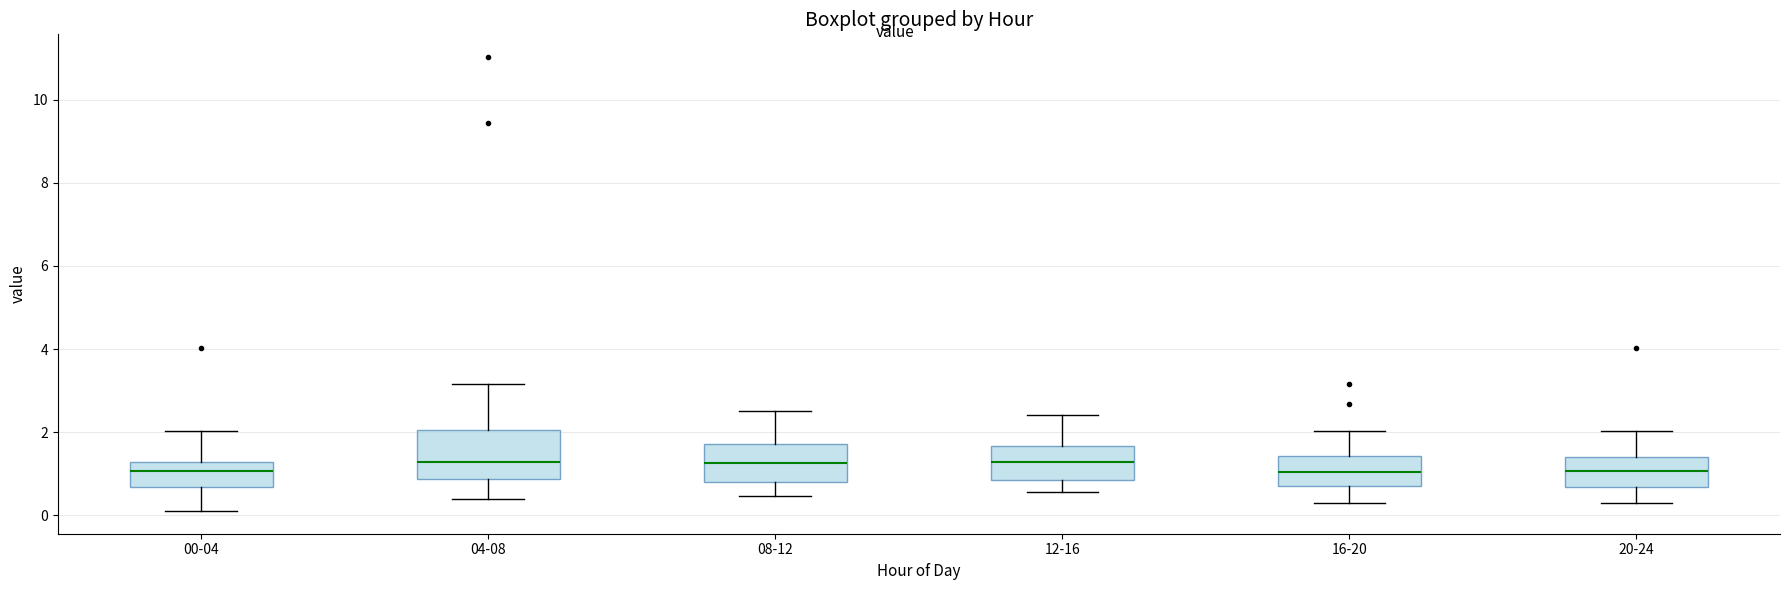

Where does the lower whisker of the box for 12-16 end on the y-axis? The values are not printed on the chart, so give them approximately, as read against the axis.

0.6